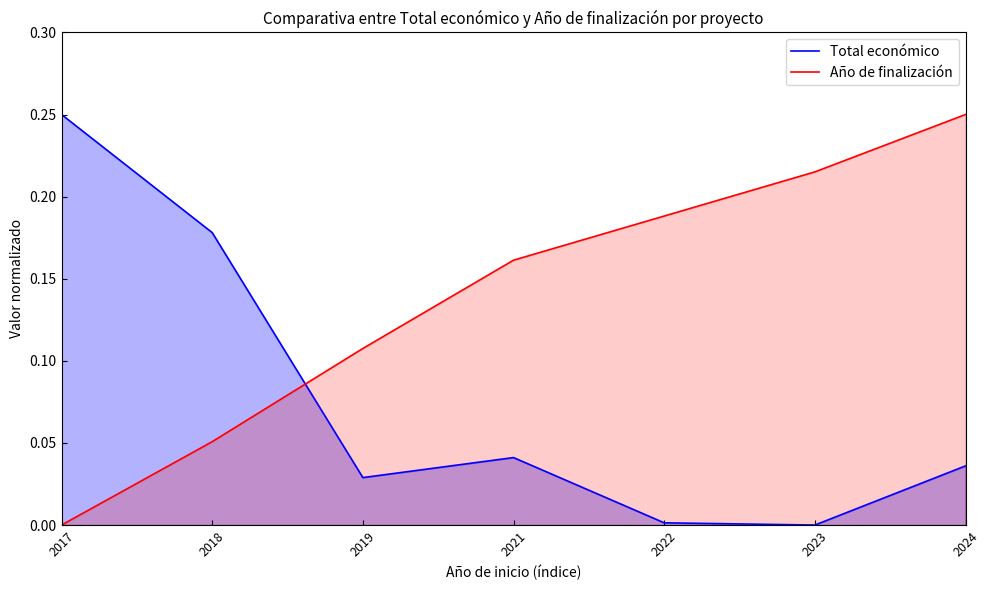

The value of Año de finalización at 2019 is 0.1. True or false?

False